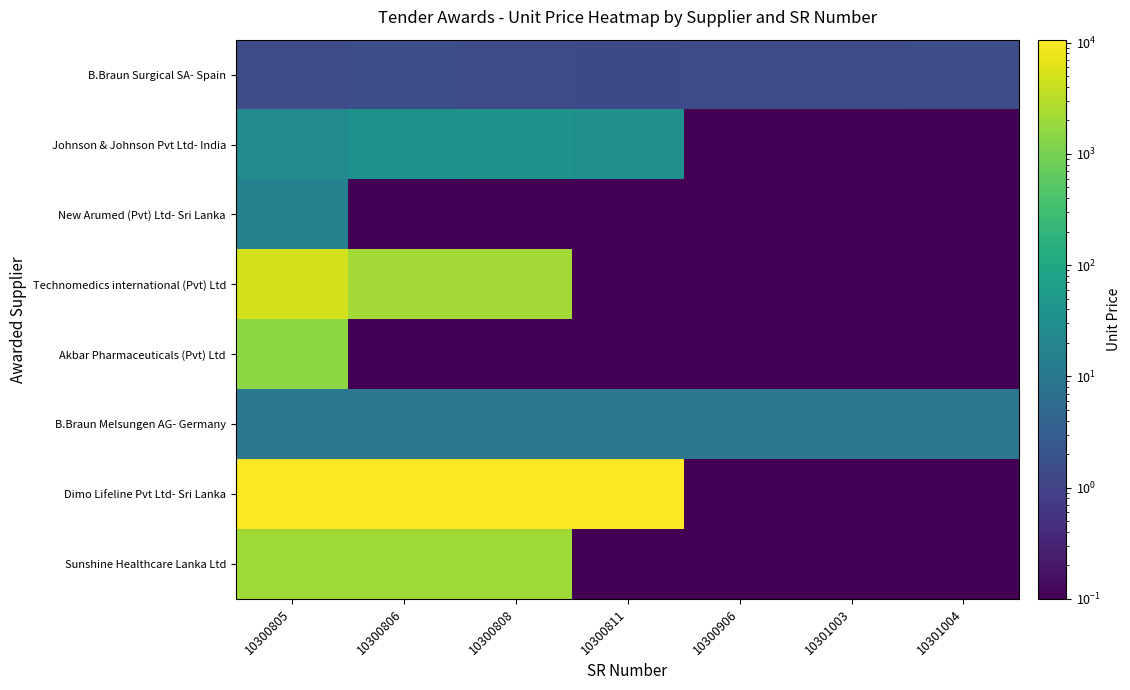

Which series has the largest total across all categories?

Dimo Lifeline Pvt Ltd- Sri Lanka